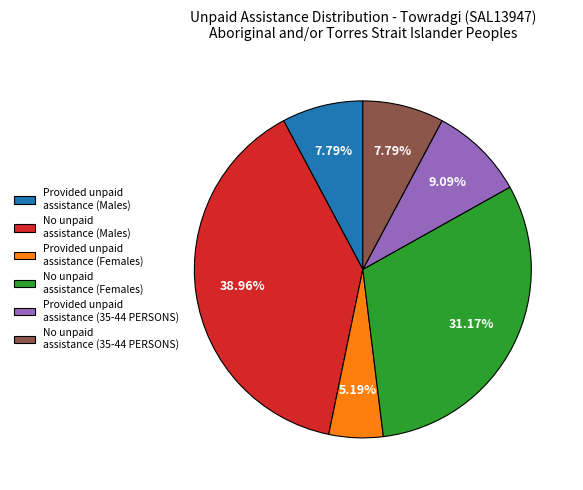

Combined, do No unpaid assistance (35-44 PERSONS) and Provided unpaid assistance (Females) account for over 50%?

No